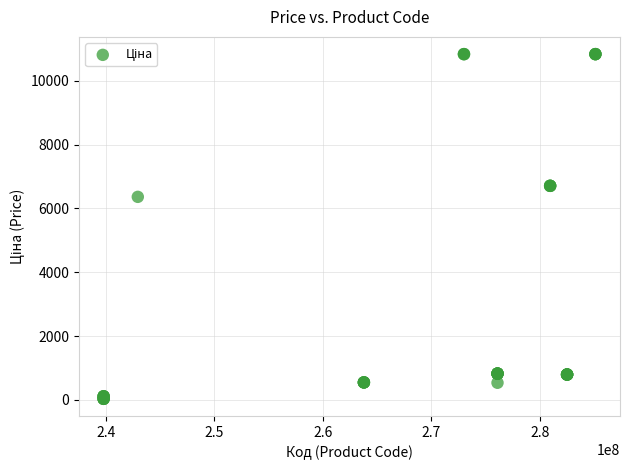

What Y value in the scatter plot is closest to 5435?

6364.4